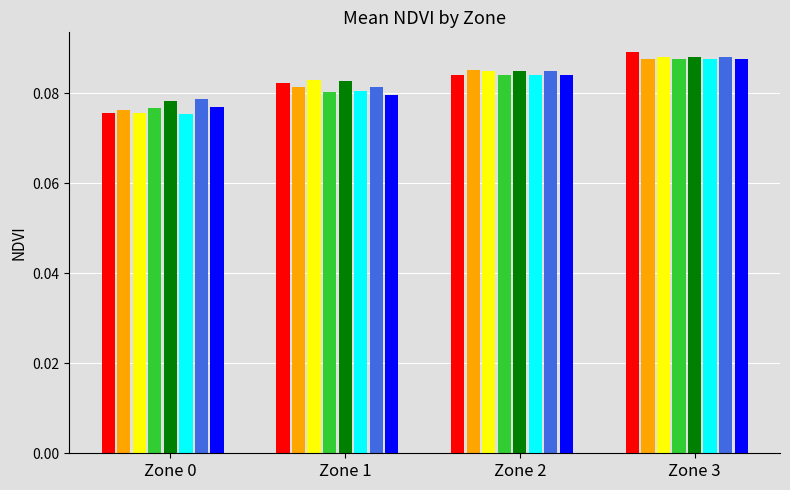

What is the average value of the Zone 0 series?

0.1